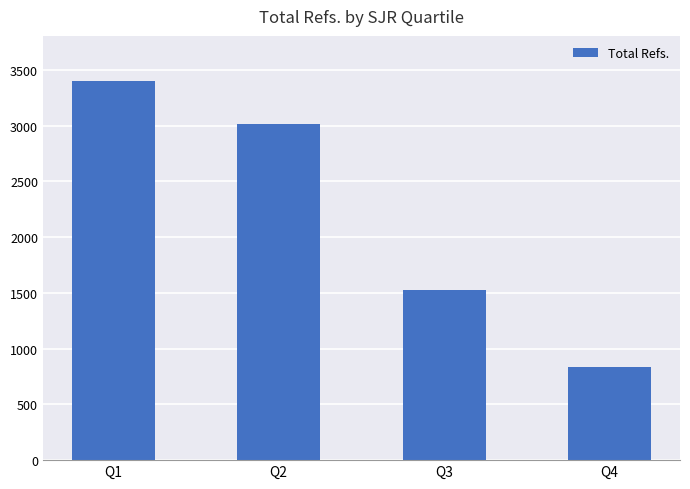

What is the sum of the values at Q1 and Q2?

6414